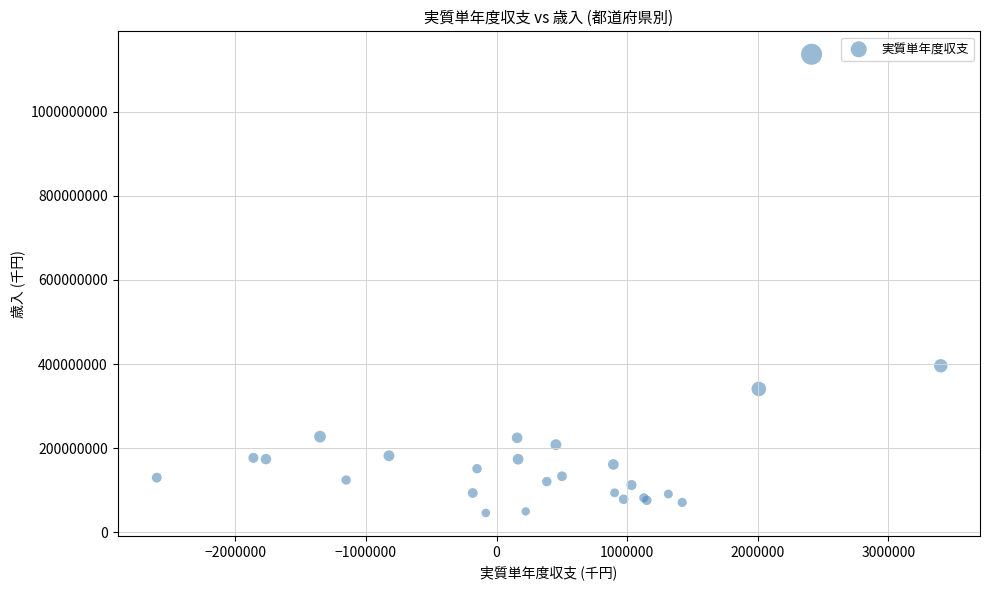

What Y value in the scatter plot is closest to 591256803?

395811076